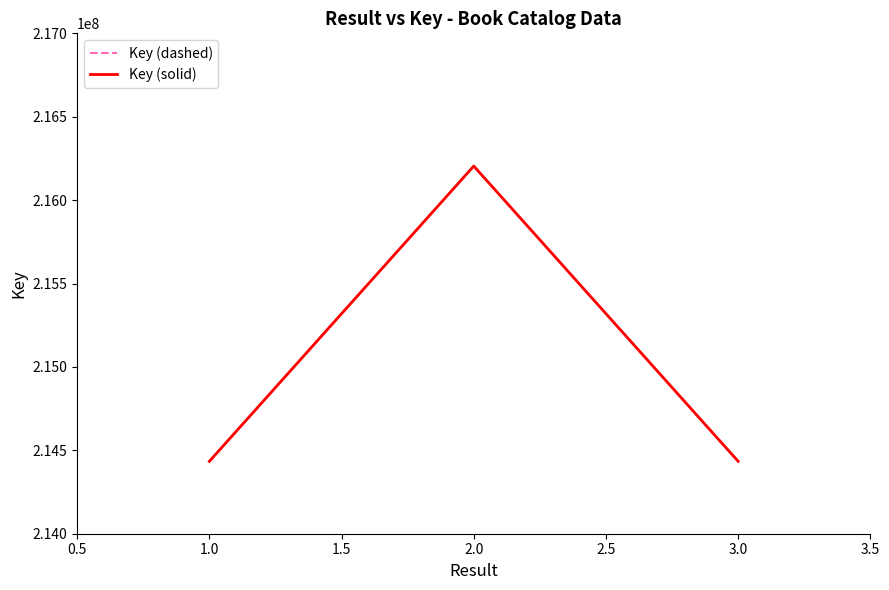

What is the difference between the maximum and minimum values in the Key (dashed) series?

1770377